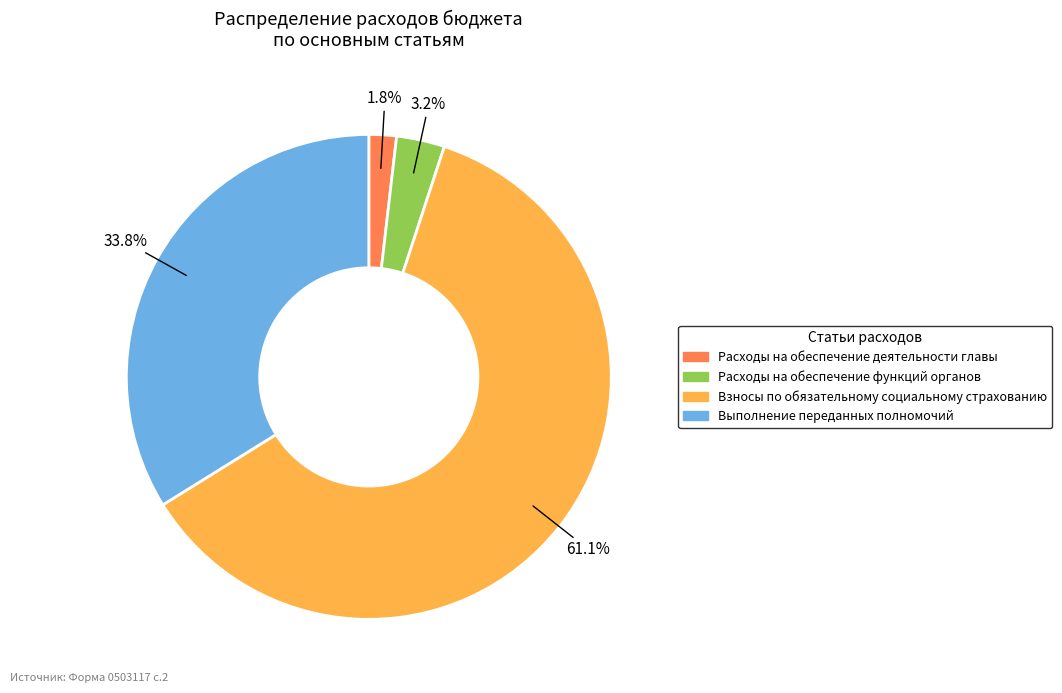

Count the number of slices in the pie.

4